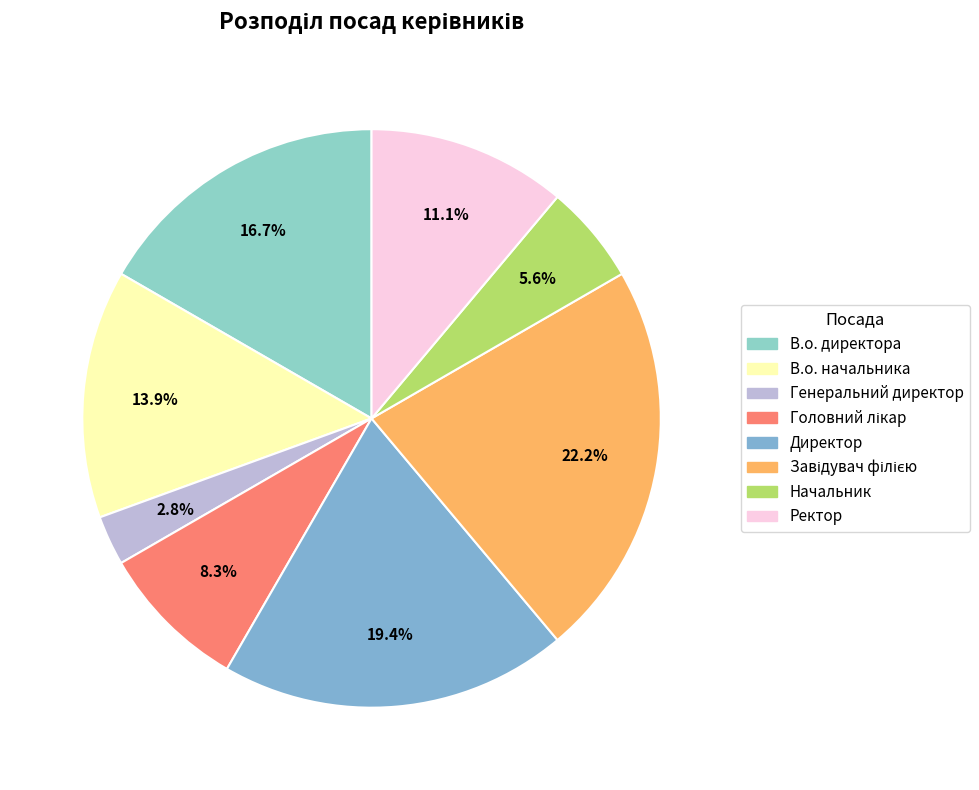

Which category has the smallest portion of the pie?

Генеральний директор